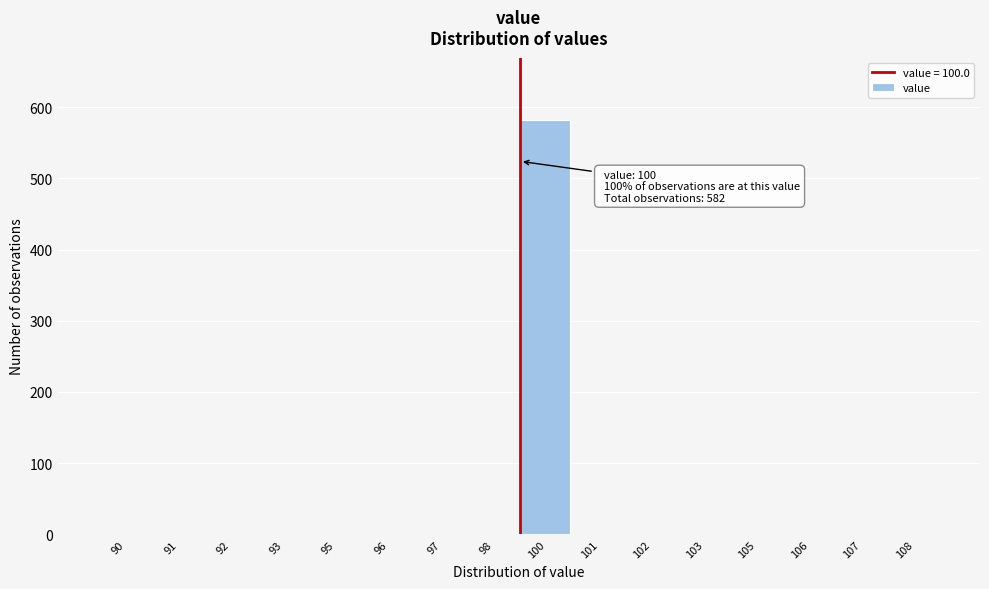

Reading right to left, transcribe all the data shown in this chart.

108=0	107=0	106=0	105=0	103=0	102=0	101=0	100=582	98=0	97=0	96=0	95=0	93=0	92=0	91=0	90=0